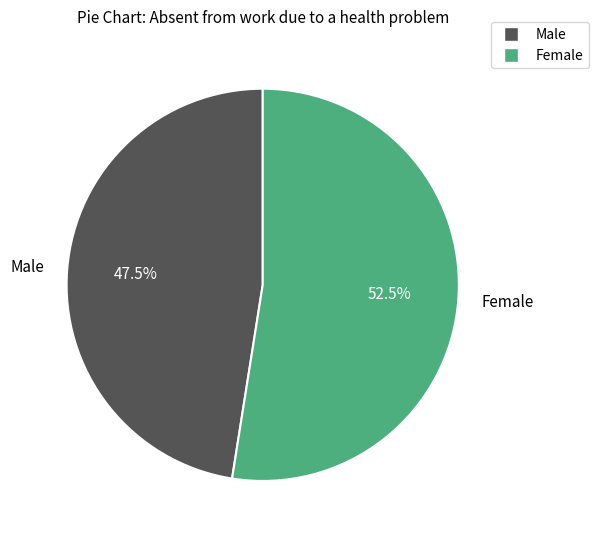

What percentage do Female and Male together represent?

100.0%